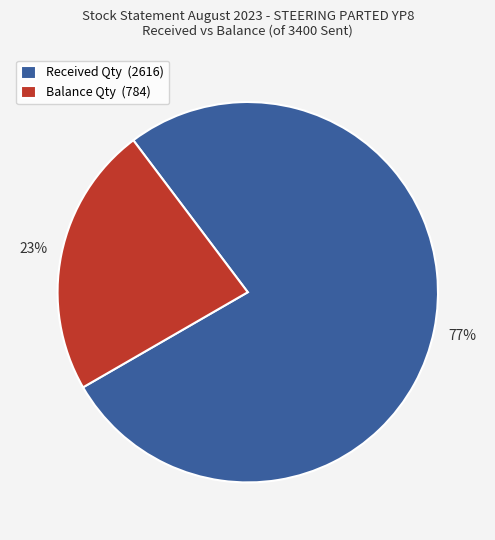

Which slice is the smallest?

Balance Qty (784)